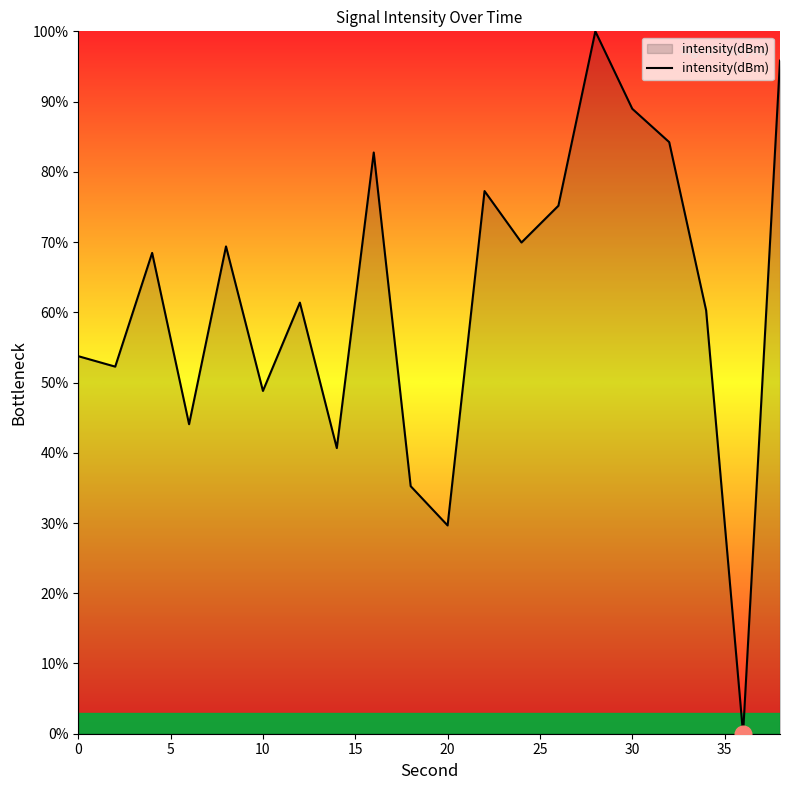

What is the greatest value displayed?

100.0